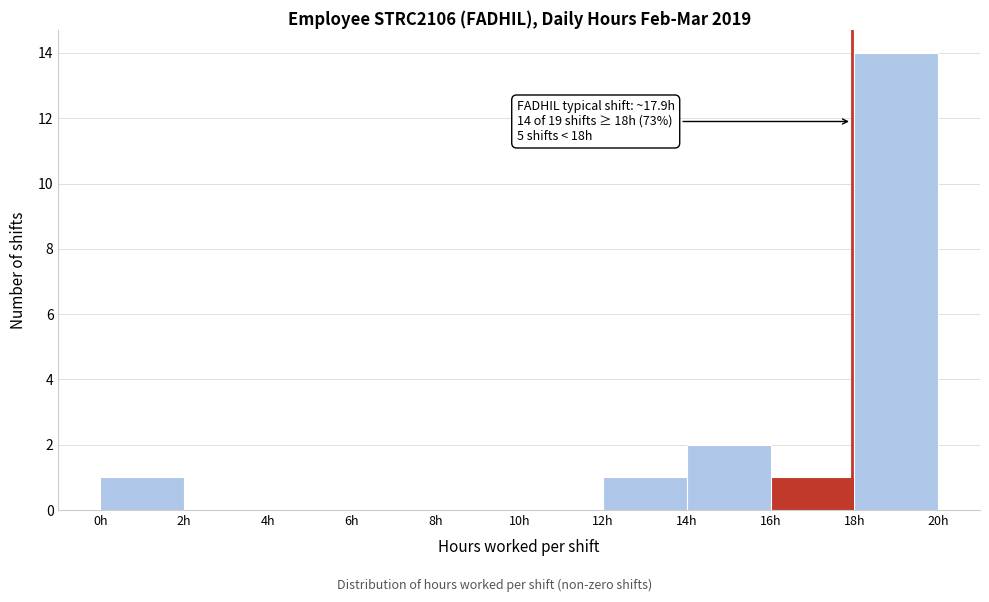

Which range on the x-axis has the tallest bar?

18 to 20